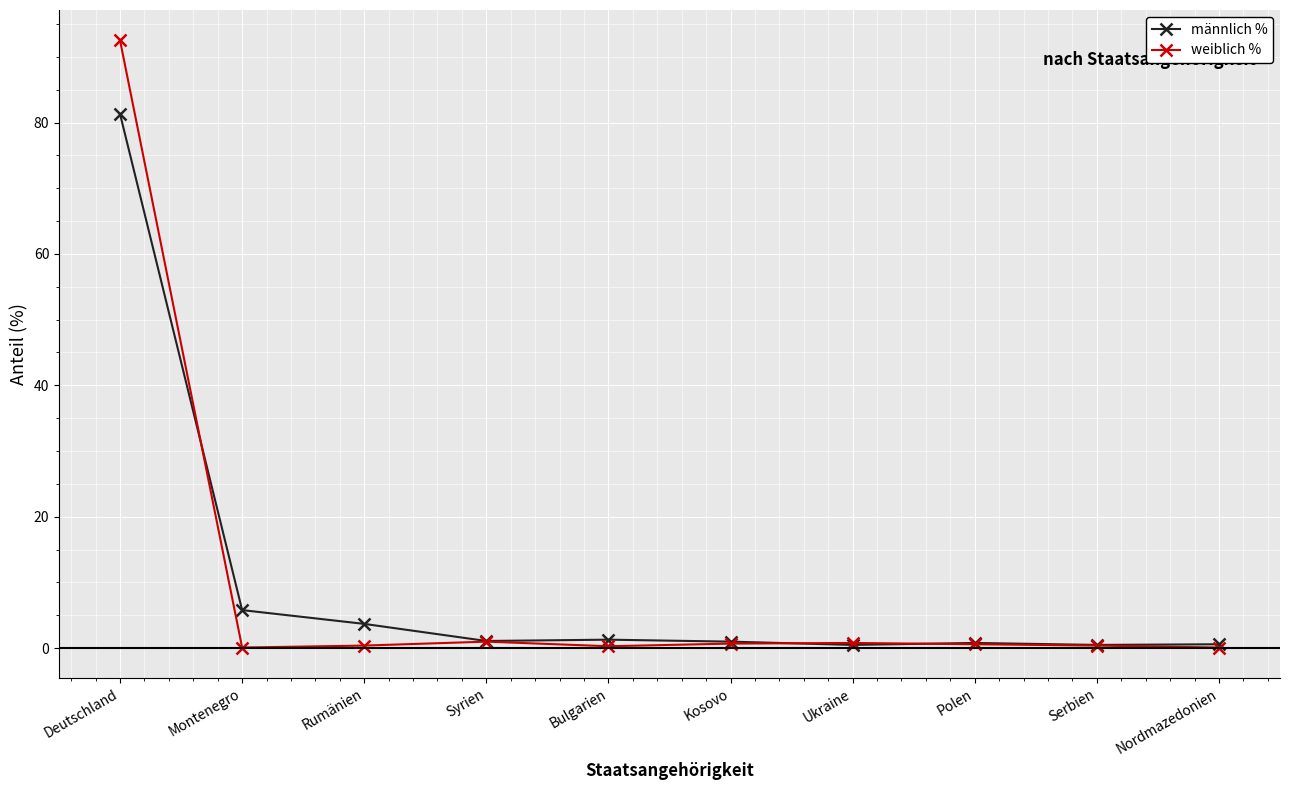

What is the label of the 9th point from the right?

Montenegro